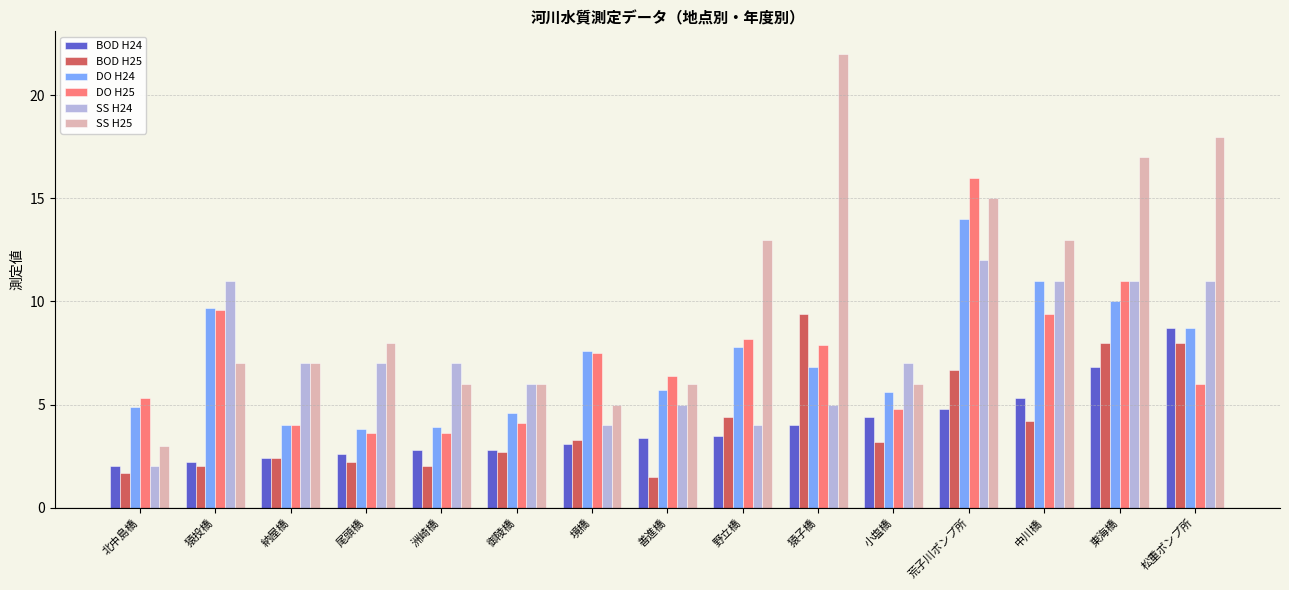

Reading left to right, transcribe all the data shown in this chart.

BOD H24: 2.0	2.2	2.4	2.6	2.8	2.8	3.1	3.4	3.5	4.0	4.4	4.8	5.3	6.8	8.7
BOD H25: 1.7	2.0	2.4	2.2	2.0	2.7	3.3	1.5	4.4	9.4	3.2	6.7	4.2	8.0	8.0
DO H24: 4.9	9.7	4.0	3.8	3.9	4.6	7.6	5.7	7.8	6.8	5.6	14.0	11.0	10.0	8.7
DO H25: 5.3	9.6	4.0	3.6	3.6	4.1	7.5	6.4	8.2	7.9	4.8	16.0	9.4	11.0	6.0
SS H24: 2.0	11.0	7.0	7.0	7.0	6.0	4.0	5.0	4.0	5.0	7.0	12.0	11.0	11.0	11.0
SS H25: 3.0	7.0	7.0	8.0	6.0	6.0	5.0	6.0	13.0	22.0	6.0	15.0	13.0	17.0	18.0